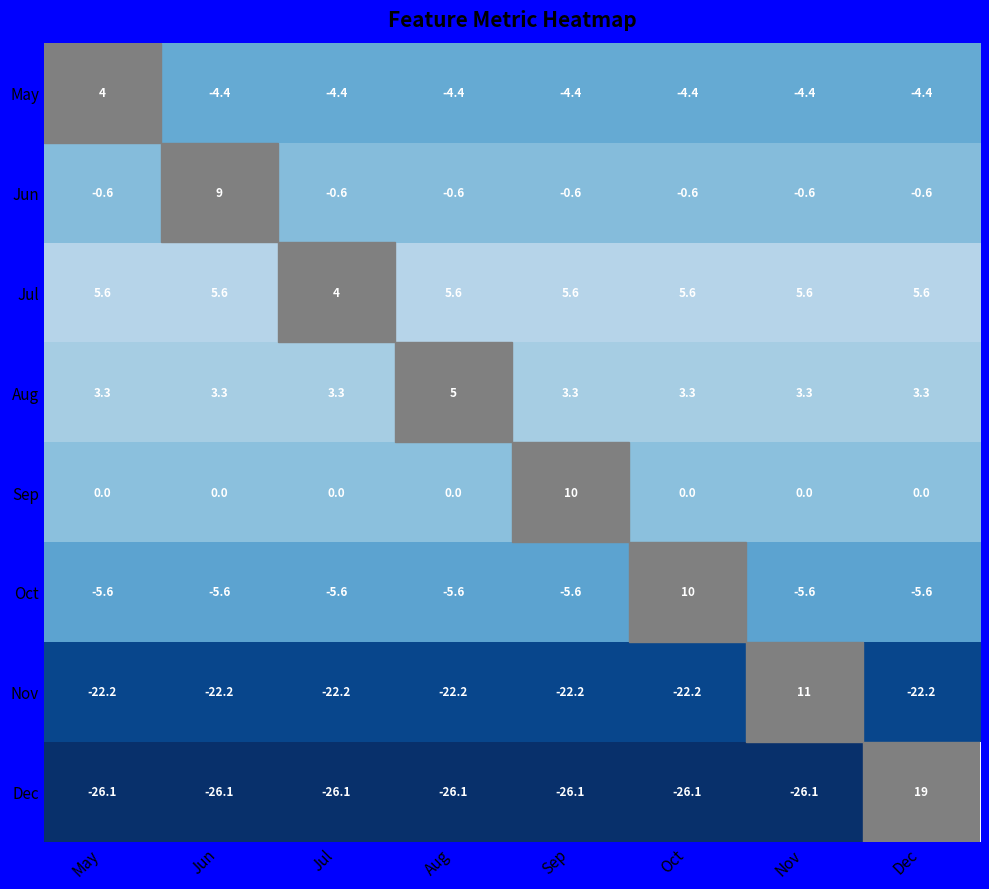

What is the average value of the Oct series?

-3.6